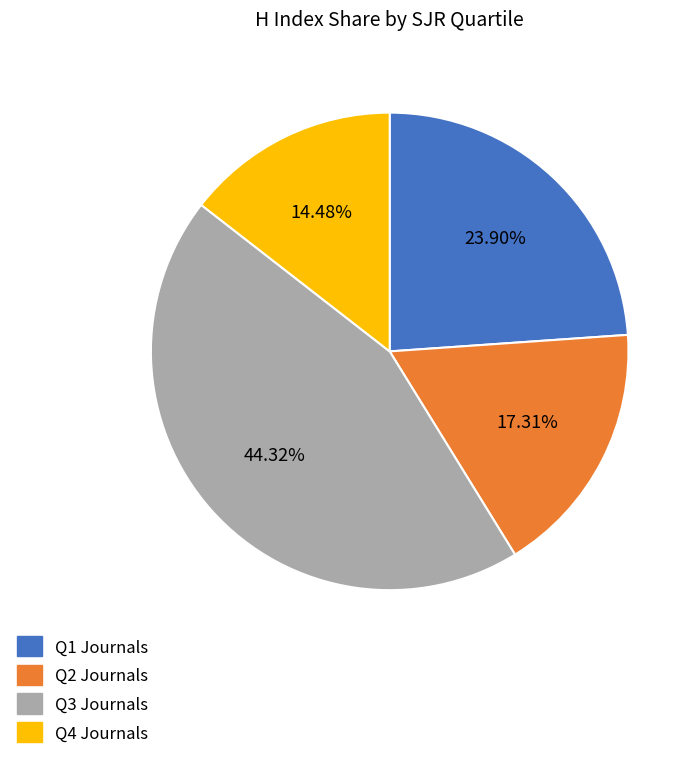

Is there a majority slice in this chart?

No